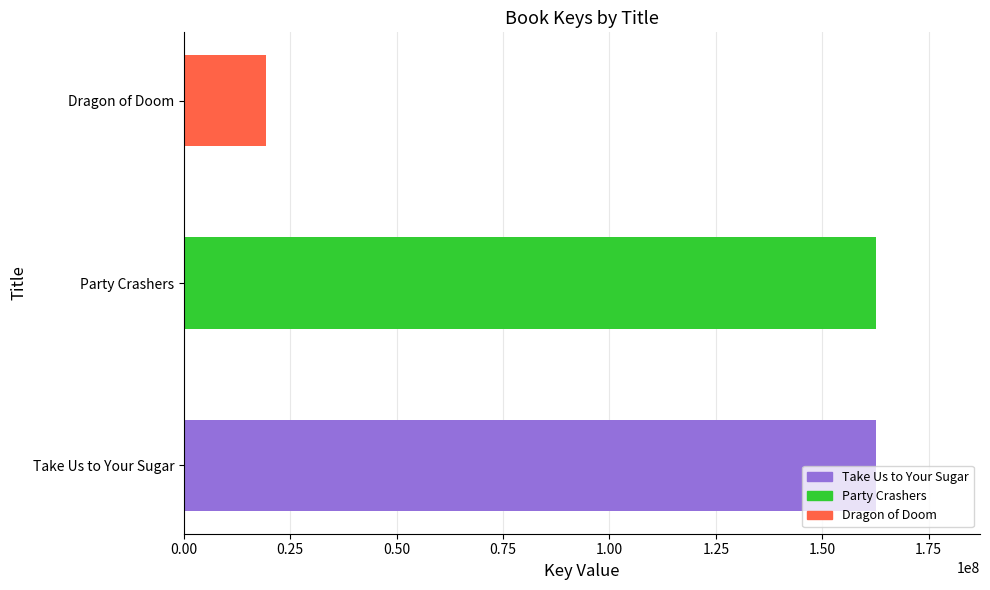

How many categories are shown in the chart?

3